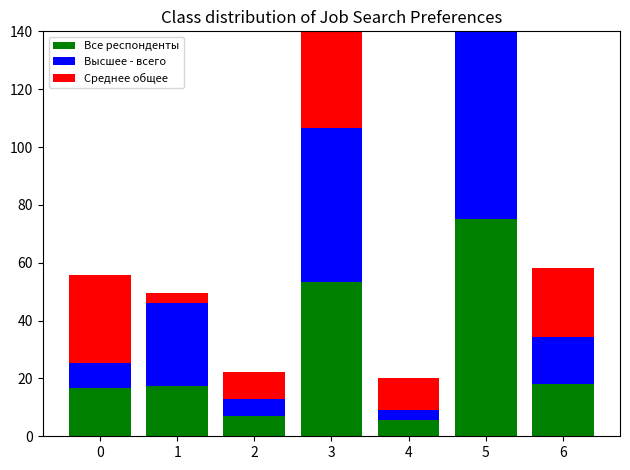

Which series has the largest range (max minus min)?

Высшее - всего